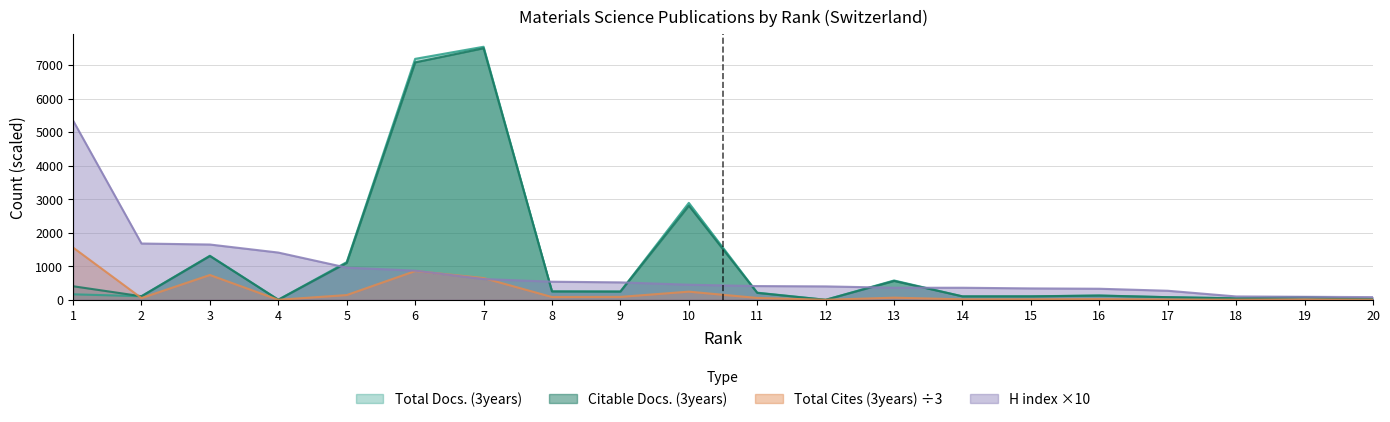

At how many categories does at least one series exceed 6991?

2